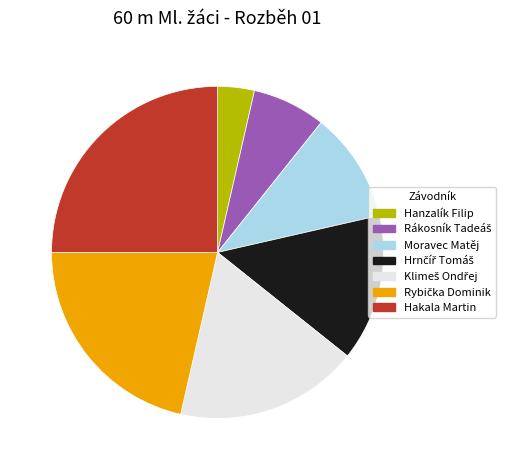

Is there any slice that represents more than half of the pie?

No